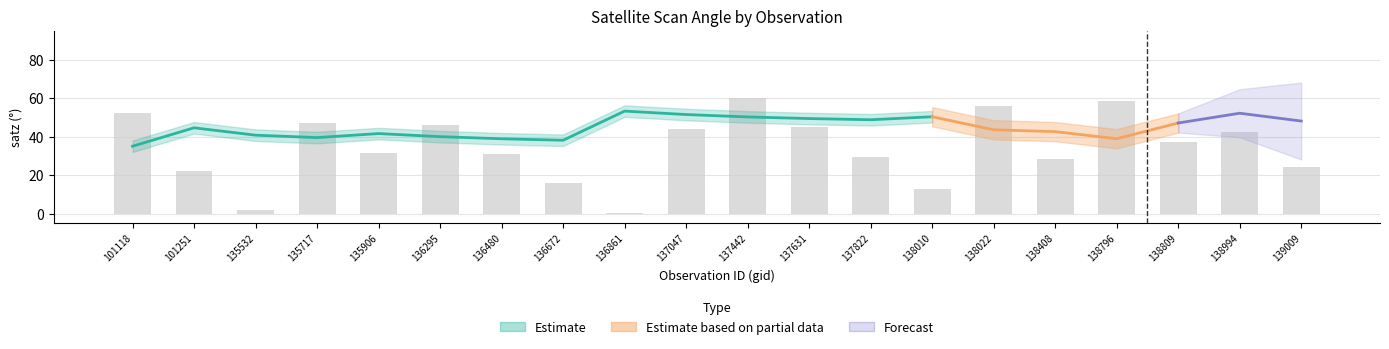

True or false: the data shows 47.1 at 135717.

True